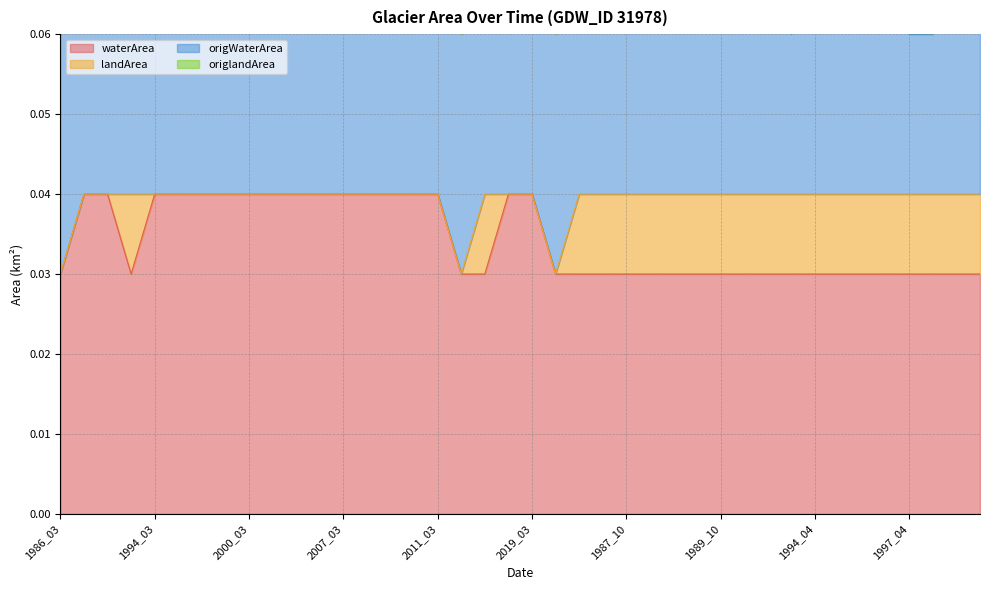

What is the label of the 40th point from the left?

2001_03